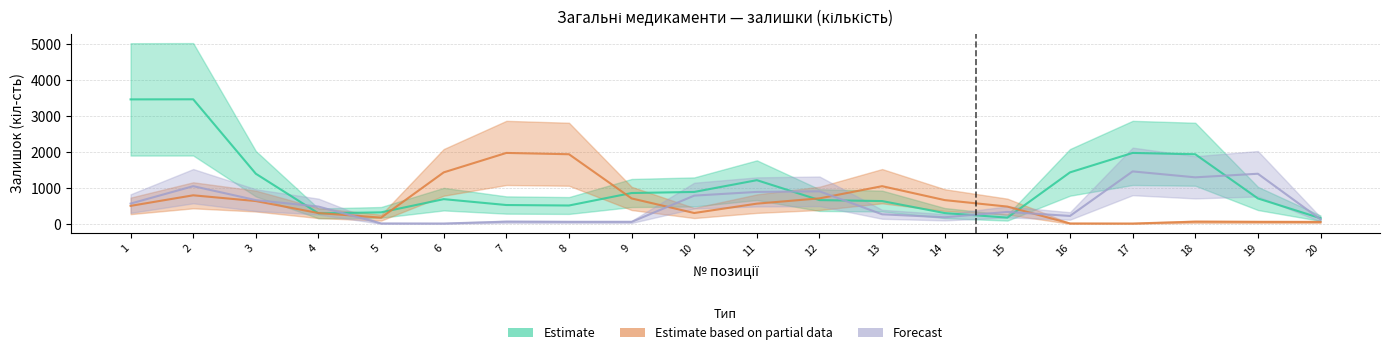

What is the total value across all series at 9?

1648.0